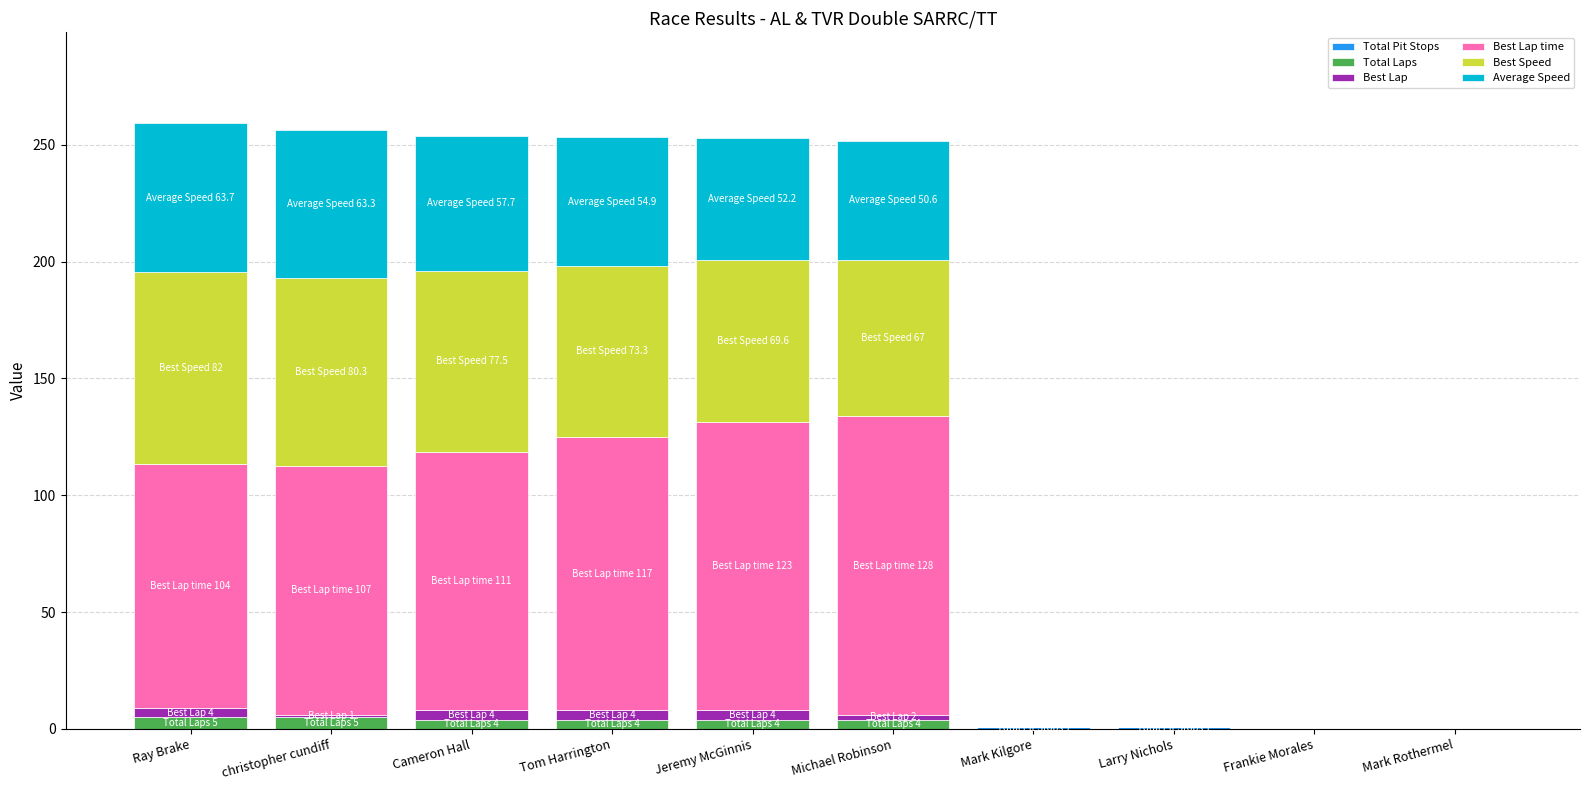

How many categories are shown in the chart?

10